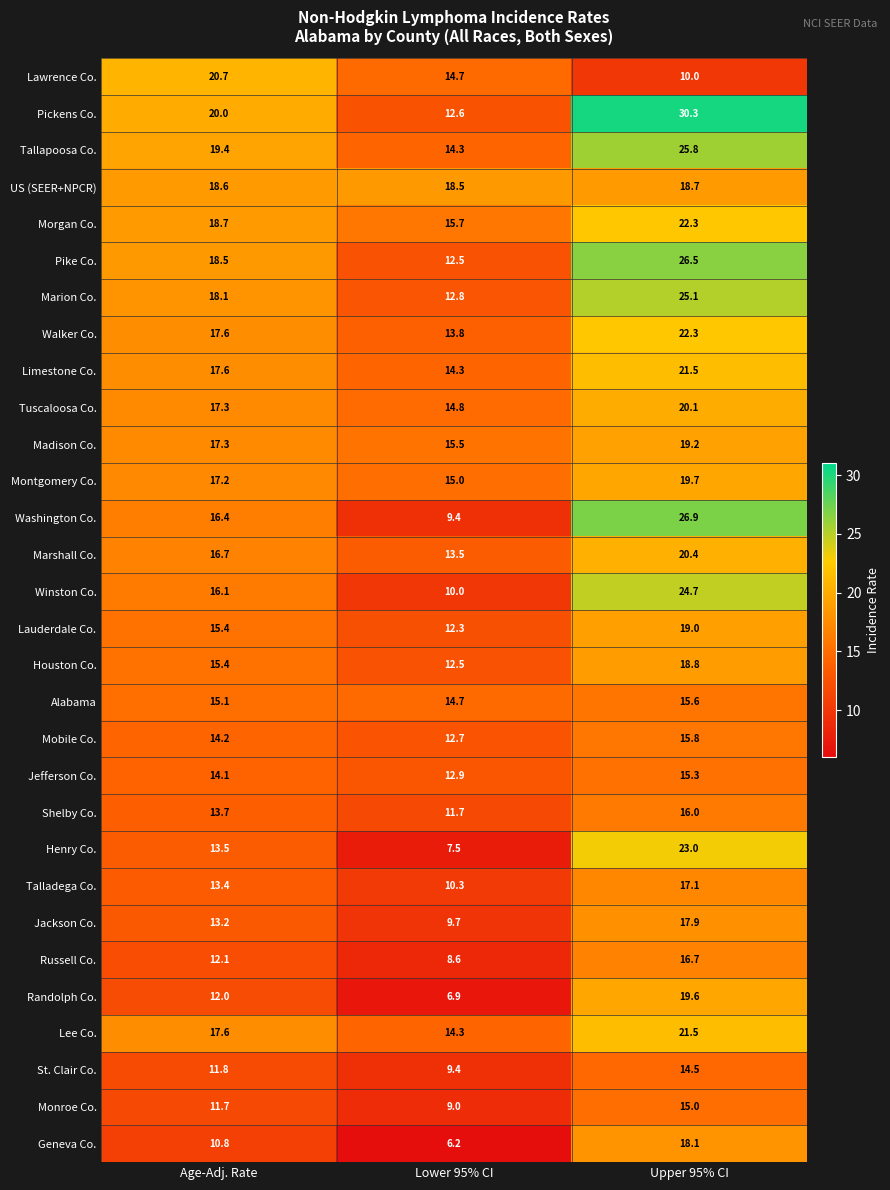

What is the spread (max minus min) of values at Lower 95% CI?

12.3